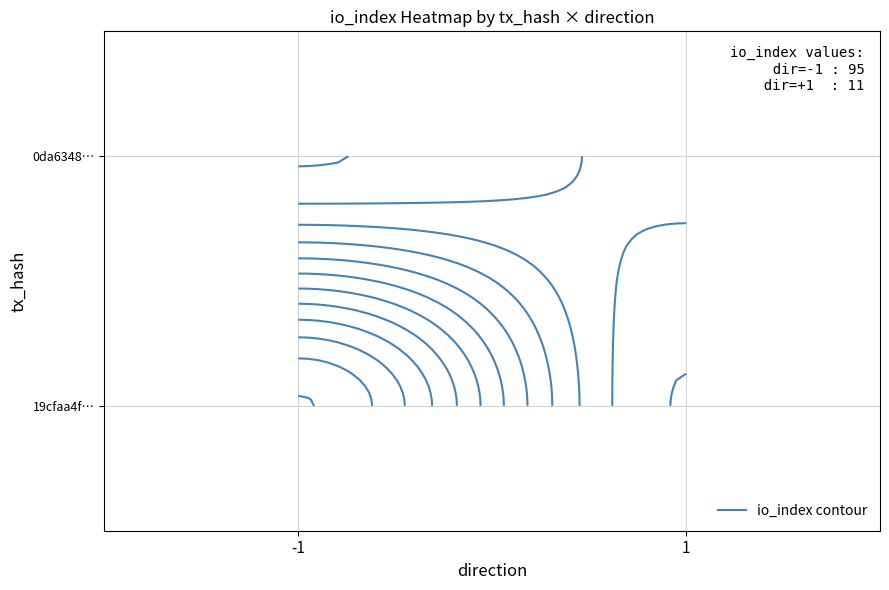

The value of 19cfaa4f56990ec46cb77a33e3b7983af5c9d77 at direction is -1. True or false?

False